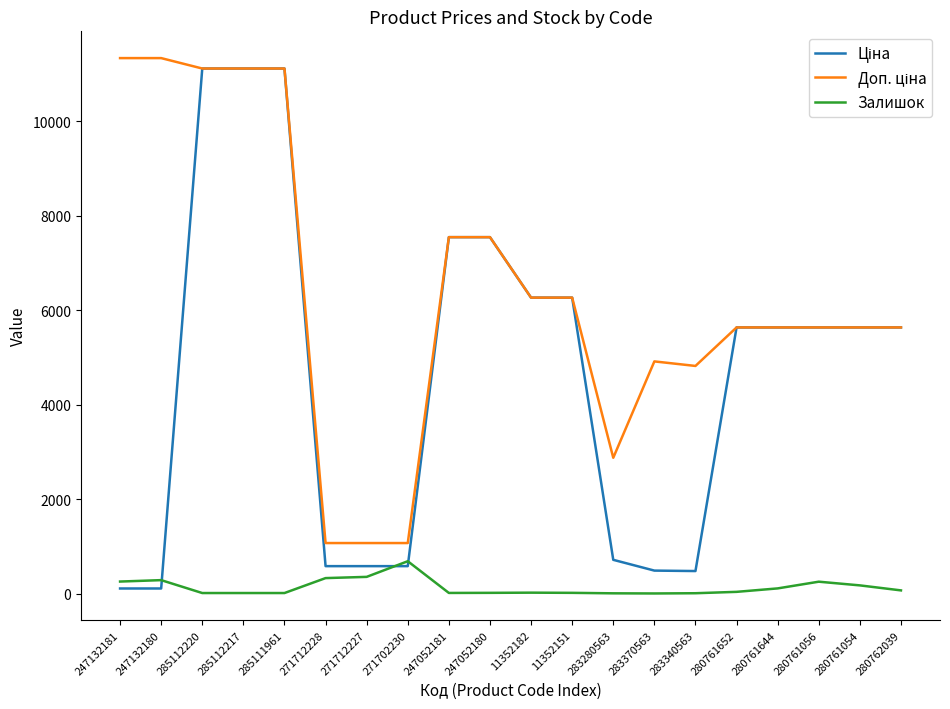

What is the maximum value shown in the chart?

11334.0